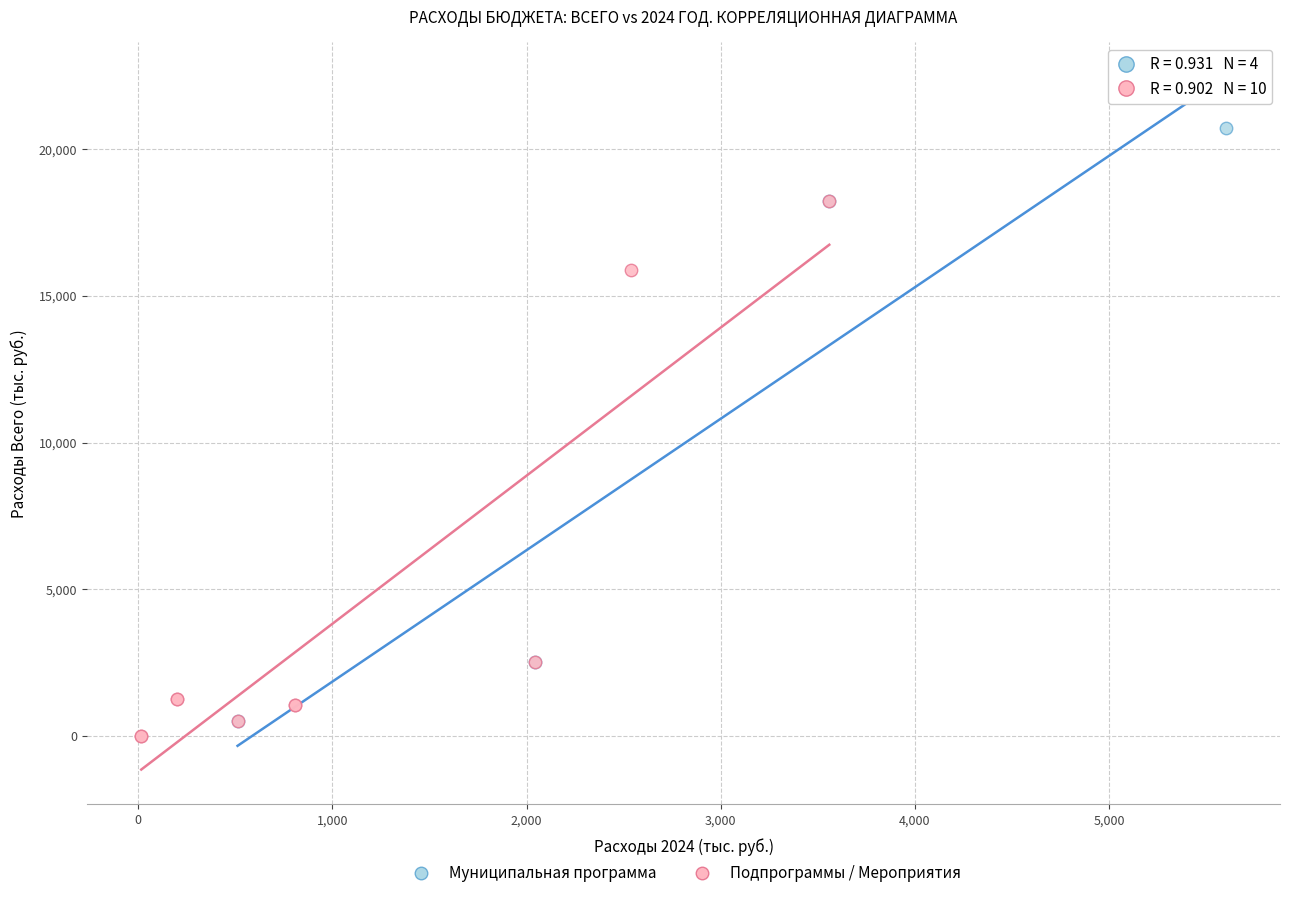

Which series contains the highest Y value?

Муниципальная программа